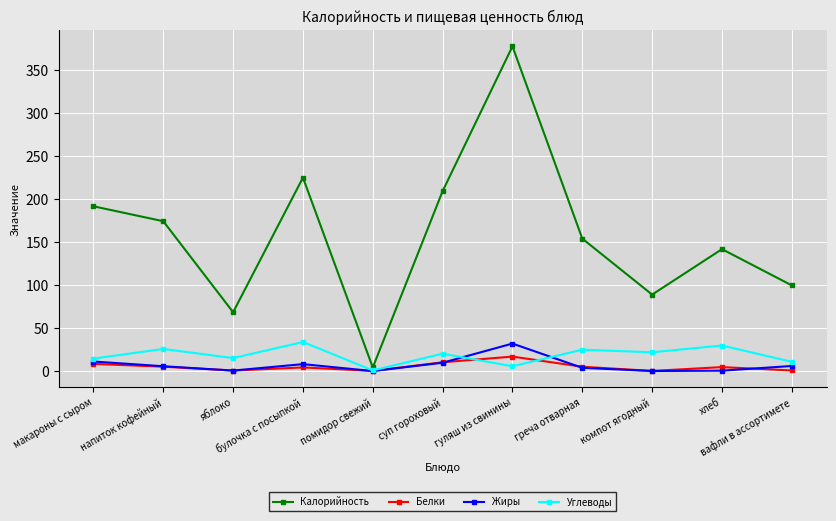

What is the maximum value for Жиры?

31.9